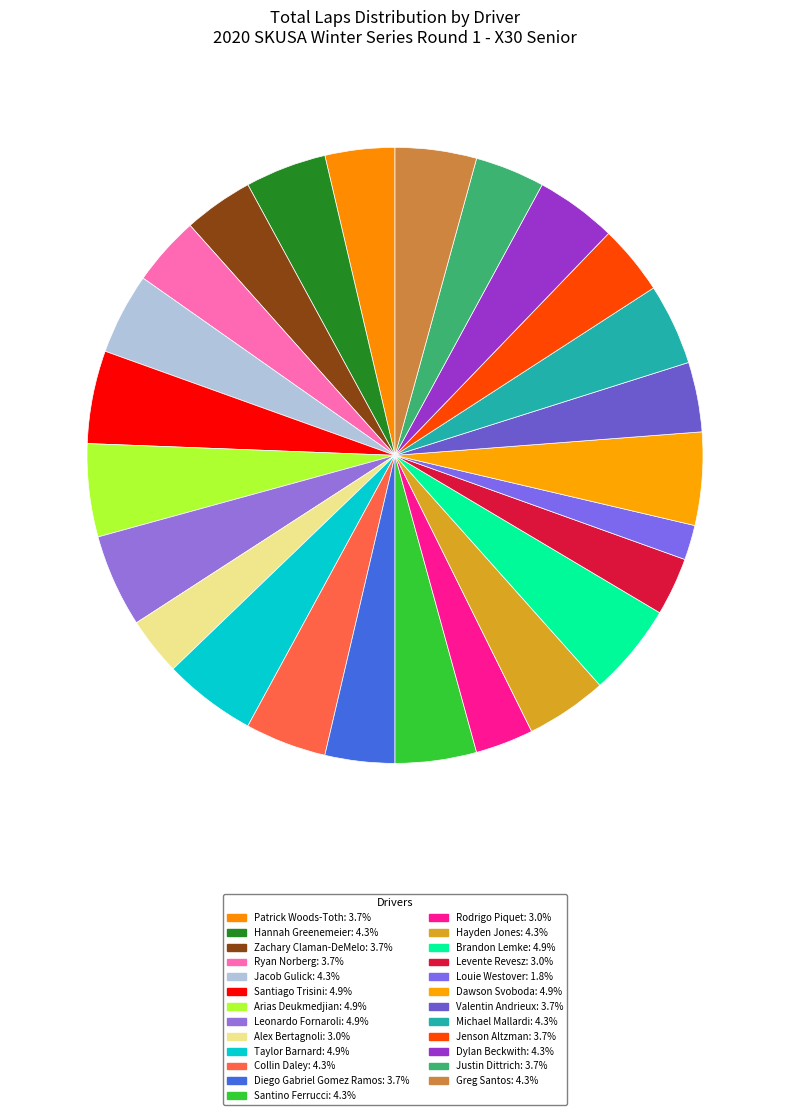

How many slices are in this pie chart?

25